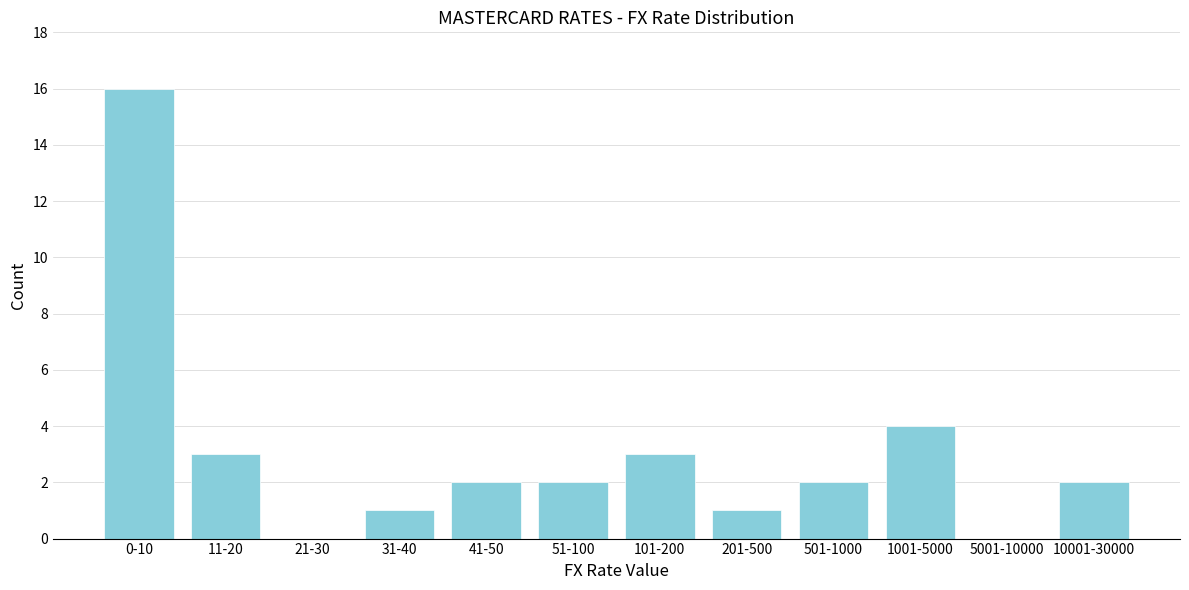

Reading right to left, transcribe all the data shown in this chart.

10001-30000=2	5001-10000=0	1001-5000=4	501-1000=2	201-500=1	101-200=3	51-100=2	41-50=2	31-40=1	21-30=0	11-20=3	0-10=16